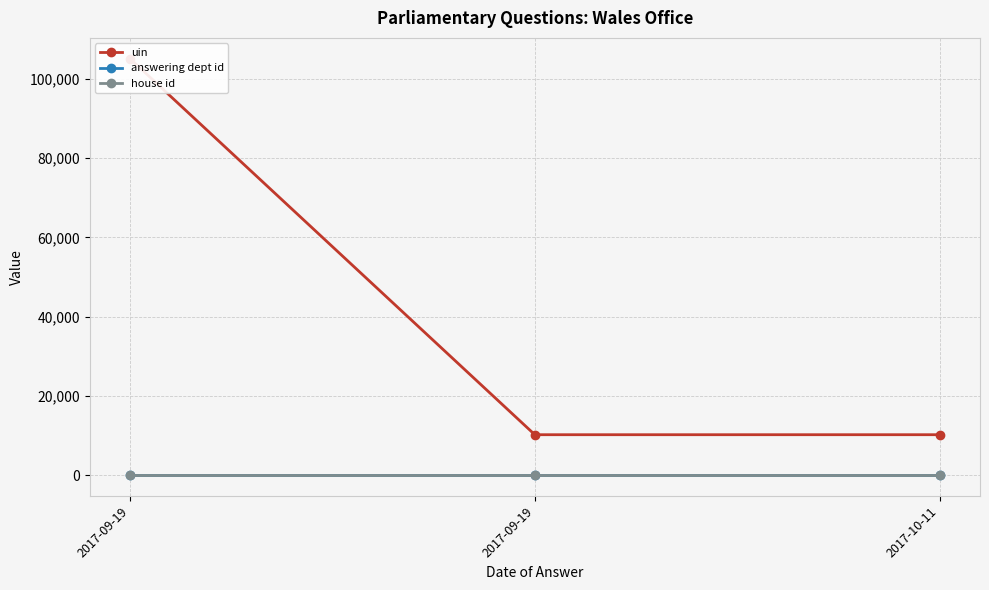

Which has a higher value, 2017-09-19 or 2017-09-19?

2017-09-19